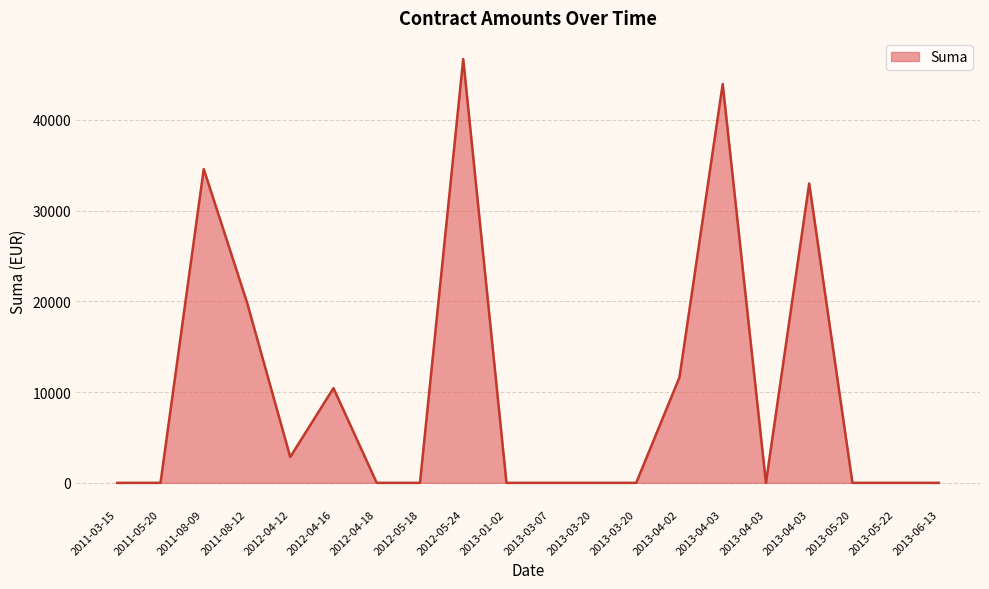

Is this an area chart (filled region under the line)?

Yes